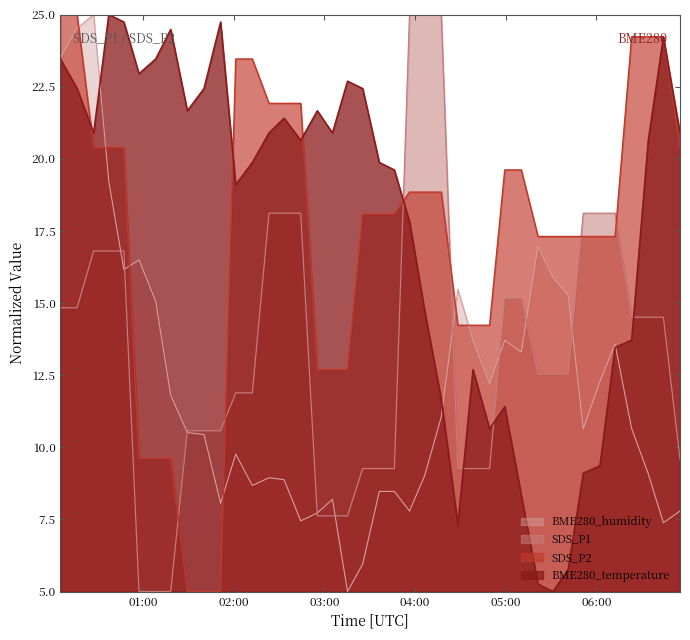

Reading left to right, what are all the values shown in this chart?

SDS_P1: 2024/03/08 00:05:23=14.8	2024/03/08 00:16:23=14.8	2024/03/08 00:27:22=16.8	2024/03/08 00:37:22=16.8	2024/03/08 00:47:22=16.8	2024/03/08 00:57:22=5.0	2024/03/08 01:08:23=5.0	2024/03/08 01:18:22=5.0	2024/03/08 01:29:22=10.6	2024/03/08 01:40:22=10.6	2024/03/08 01:51:22=10.6	2024/03/08 02:01:22=11.9	2024/03/08 02:12:22=11.9	2024/03/08 02:23:23=18.1	2024/03/08 02:33:22=18.1	2024/03/08 02:44:23=18.1	2024/03/08 02:55:22=7.6	2024/03/08 03:05:22=7.6	2024/03/08 03:15:22=7.6	2024/03/08 03:25:24=9.3	2024/03/08 03:36:24=9.3	2024/03/08 03:46:22=9.3	2024/03/08 03:56:23=25.0	2024/03/08 04:06:23=25.0	2024/03/08 04:17:24=25.0	2024/03/08 04:28:22=9.3	2024/03/08 04:38:22=9.3	2024/03/08 04:49:22=9.3	2024/03/08 04:59:23=15.2	2024/03/08 05:10:22=15.2	2024/03/08 05:21:23=12.5	2024/03/08 05:31:22=12.5	2024/03/08 05:41:22=12.5	2024/03/08 05:51:22=18.1	2024/03/08 06:02:22=18.1	2024/03/08 06:12:24=18.1	2024/03/08 06:23:22=14.5	2024/03/08 06:34:22=14.5	2024/03/08 06:44:22=14.5	2024/03/08 06:55:22=9.6
SDS_P2: 2024/03/08 00:05:23=25.0	2024/03/08 00:16:23=25.0	2024/03/08 00:27:22=20.4	2024/03/08 00:37:22=20.4	2024/03/08 00:47:22=20.4	2024/03/08 00:57:22=9.6	2024/03/08 01:08:23=9.6	2024/03/08 01:18:22=9.6	2024/03/08 01:29:22=5.0	2024/03/08 01:40:22=5.0	2024/03/08 01:51:22=5.0	2024/03/08 02:01:22=23.5	2024/03/08 02:12:22=23.5	2024/03/08 02:23:23=21.9	2024/03/08 02:33:22=21.9	2024/03/08 02:44:23=21.9	2024/03/08 02:55:22=12.7	2024/03/08 03:05:22=12.7	2024/03/08 03:15:22=12.7	2024/03/08 03:25:24=18.1	2024/03/08 03:36:24=18.1	2024/03/08 03:46:22=18.1	2024/03/08 03:56:23=18.8	2024/03/08 04:06:23=18.8	2024/03/08 04:17:24=18.8	2024/03/08 04:28:22=14.2	2024/03/08 04:38:22=14.2	2024/03/08 04:49:22=14.2	2024/03/08 04:59:23=19.6	2024/03/08 05:10:22=19.6	2024/03/08 05:21:23=17.3	2024/03/08 05:31:22=17.3	2024/03/08 05:41:22=17.3	2024/03/08 05:51:22=17.3	2024/03/08 06:02:22=17.3	2024/03/08 06:12:24=17.3	2024/03/08 06:23:22=24.2	2024/03/08 06:34:22=24.2	2024/03/08 06:44:22=24.2	2024/03/08 06:55:22=20.4
BME280_humidity: 2024/03/08 00:05:23=23.5	2024/03/08 00:16:23=24.5	2024/03/08 00:27:22=25.0	2024/03/08 00:37:22=19.2	2024/03/08 00:47:22=16.2	2024/03/08 00:57:22=16.5	2024/03/08 01:08:23=15.1	2024/03/08 01:18:22=11.8	2024/03/08 01:29:22=10.5	2024/03/08 01:40:22=10.4	2024/03/08 01:51:22=8.1	2024/03/08 02:01:22=9.8	2024/03/08 02:12:22=8.7	2024/03/08 02:23:23=8.9	2024/03/08 02:33:22=8.9	2024/03/08 02:44:23=7.4	2024/03/08 02:55:22=7.7	2024/03/08 03:05:22=8.2	2024/03/08 03:15:22=5.0	2024/03/08 03:25:24=6.0	2024/03/08 03:36:24=8.5	2024/03/08 03:46:22=8.5	2024/03/08 03:56:23=7.8	2024/03/08 04:06:23=9.0	2024/03/08 04:17:24=11.1	2024/03/08 04:28:22=15.5	2024/03/08 04:38:22=13.7	2024/03/08 04:49:22=12.2	2024/03/08 04:59:23=13.7	2024/03/08 05:10:22=13.3	2024/03/08 05:21:23=17.0	2024/03/08 05:31:22=15.9	2024/03/08 05:41:22=15.3	2024/03/08 05:51:22=10.6	2024/03/08 06:02:22=12.3	2024/03/08 06:12:24=13.6	2024/03/08 06:23:22=10.6	2024/03/08 06:34:22=9.1	2024/03/08 06:44:22=7.4	2024/03/08 06:55:22=7.8
BME280_temperature: 2024/03/08 00:05:23=23.5	2024/03/08 00:16:23=22.4	2024/03/08 00:27:22=20.9	2024/03/08 00:37:22=25.0	2024/03/08 00:47:22=24.7	2024/03/08 00:57:22=22.9	2024/03/08 01:08:23=23.5	2024/03/08 01:18:22=24.5	2024/03/08 01:29:22=21.7	2024/03/08 01:40:22=22.4	2024/03/08 01:51:22=24.7	2024/03/08 02:01:22=19.1	2024/03/08 02:12:22=19.9	2024/03/08 02:23:23=20.9	2024/03/08 02:33:22=21.4	2024/03/08 02:44:23=20.6	2024/03/08 02:55:22=21.7	2024/03/08 03:05:22=20.9	2024/03/08 03:15:22=22.7	2024/03/08 03:25:24=22.4	2024/03/08 03:36:24=19.9	2024/03/08 03:46:22=19.6	2024/03/08 03:56:23=17.8	2024/03/08 04:06:23=14.7	2024/03/08 04:17:24=11.7	2024/03/08 04:28:22=7.3	2024/03/08 04:38:22=12.7	2024/03/08 04:49:22=10.6	2024/03/08 04:59:23=11.4	2024/03/08 05:10:22=8.3	2024/03/08 05:21:23=5.3	2024/03/08 05:31:22=5.0	2024/03/08 05:41:22=5.8	2024/03/08 05:51:22=9.1	2024/03/08 06:02:22=9.4	2024/03/08 06:12:24=13.5	2024/03/08 06:23:22=13.7	2024/03/08 06:34:22=20.6	2024/03/08 06:44:22=24.2	2024/03/08 06:55:22=20.9